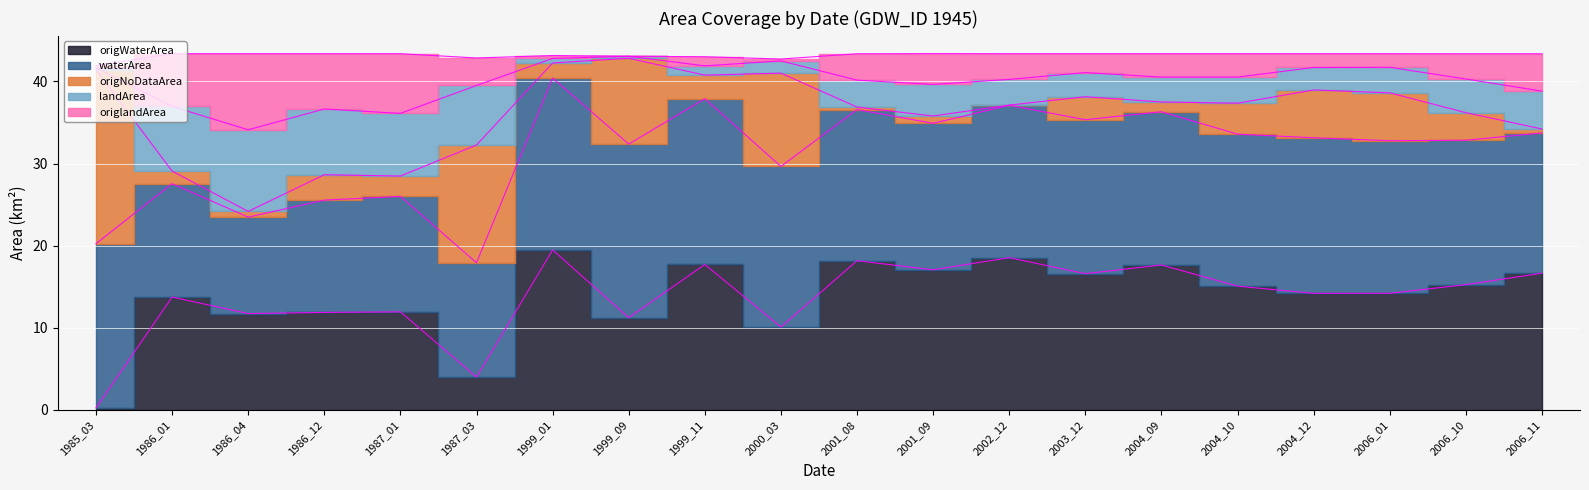

True or false: origlandArea and origWaterArea cross at least once.

False